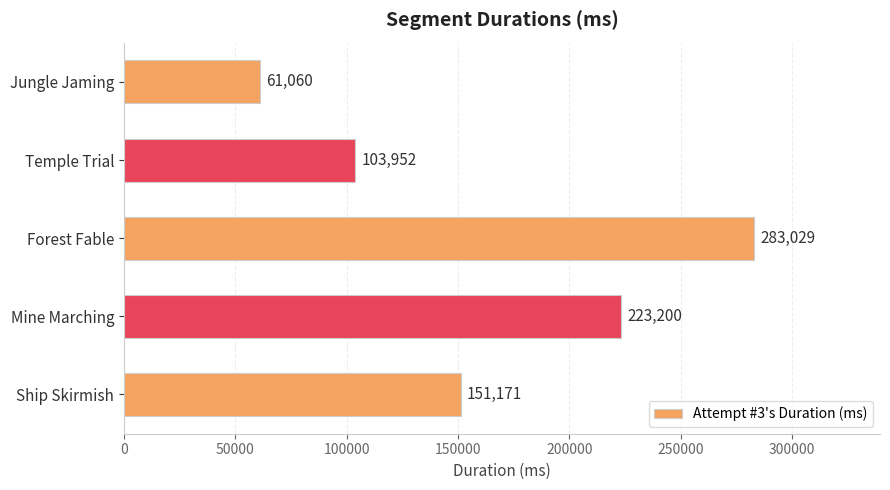

Is it true that the value at Temple Trial is 152709?

False